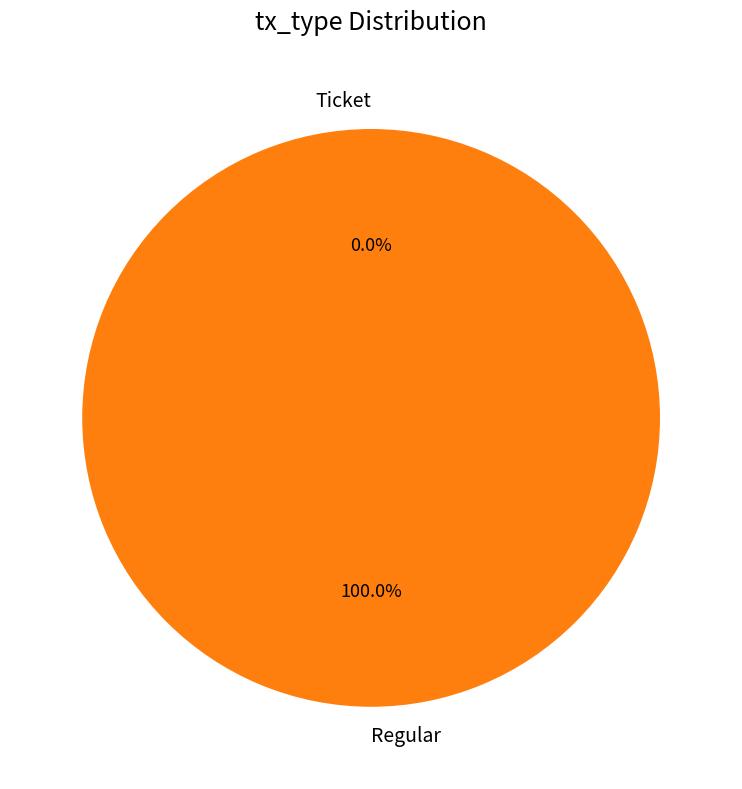

To the nearest percent, what is the combined percentage of Regular and Ticket?

100%